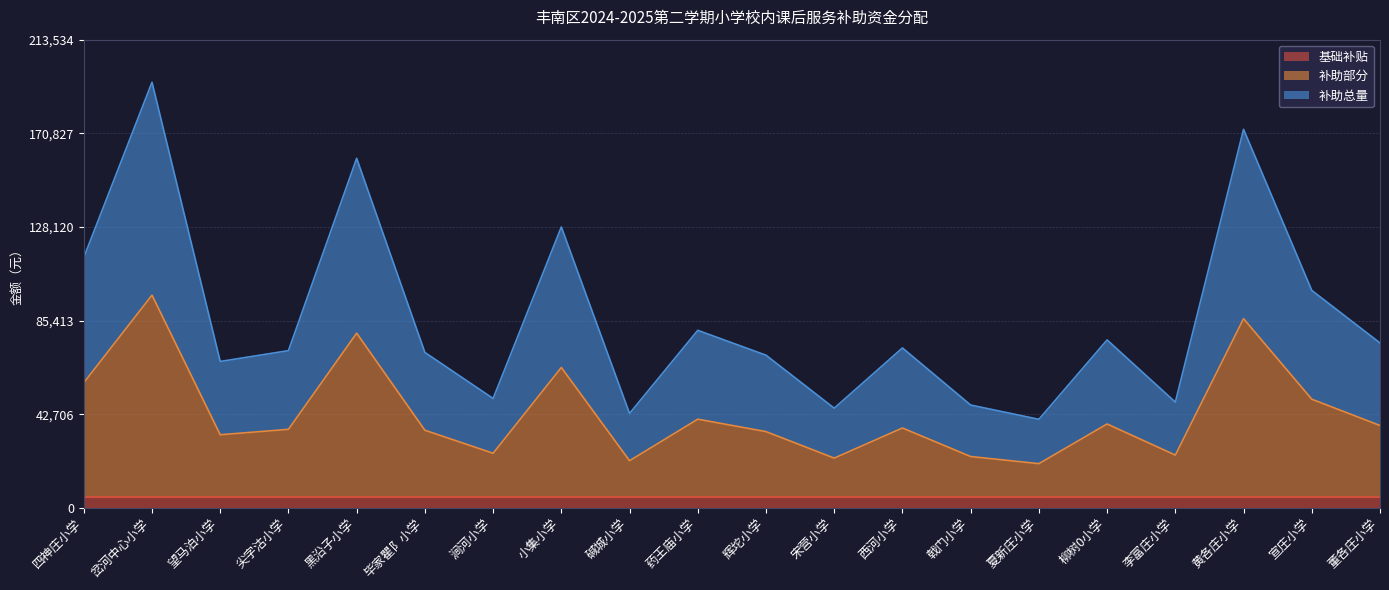

What is the label of the 2nd point from the left?

岔河中心小学